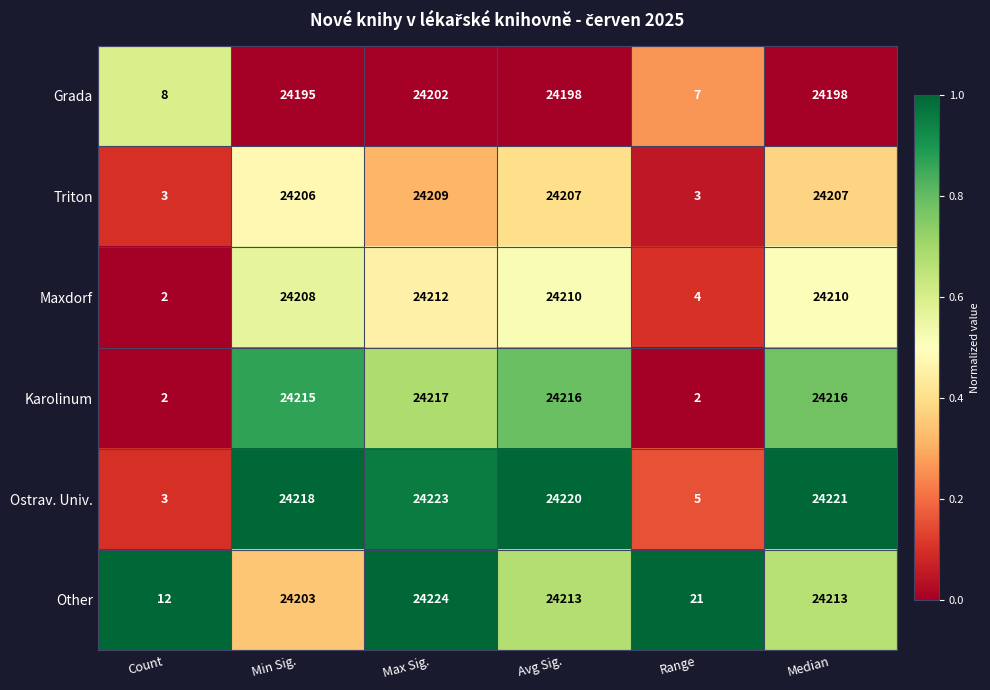

What is the average value of the Other series?

16148